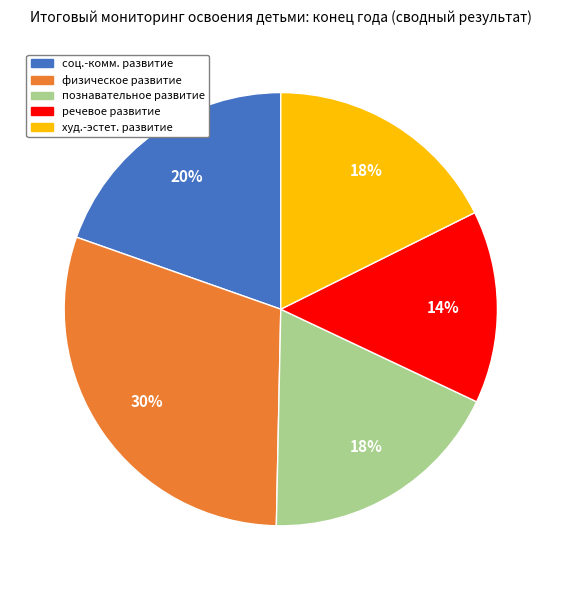

Which category has the smallest portion of the pie?

речевое развитие